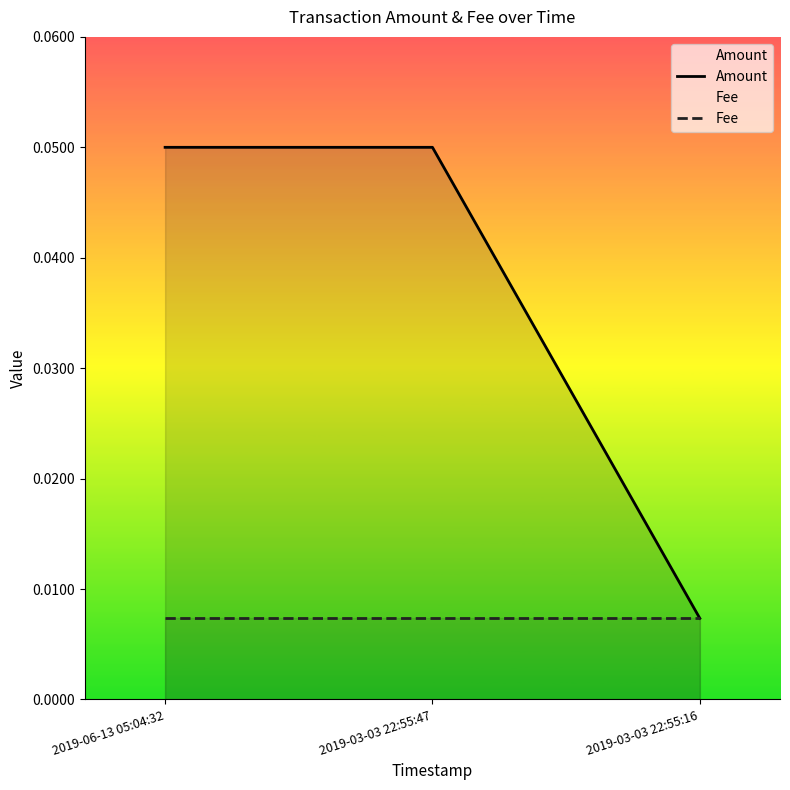

What are all the series names shown in the legend?

Amount, Fee